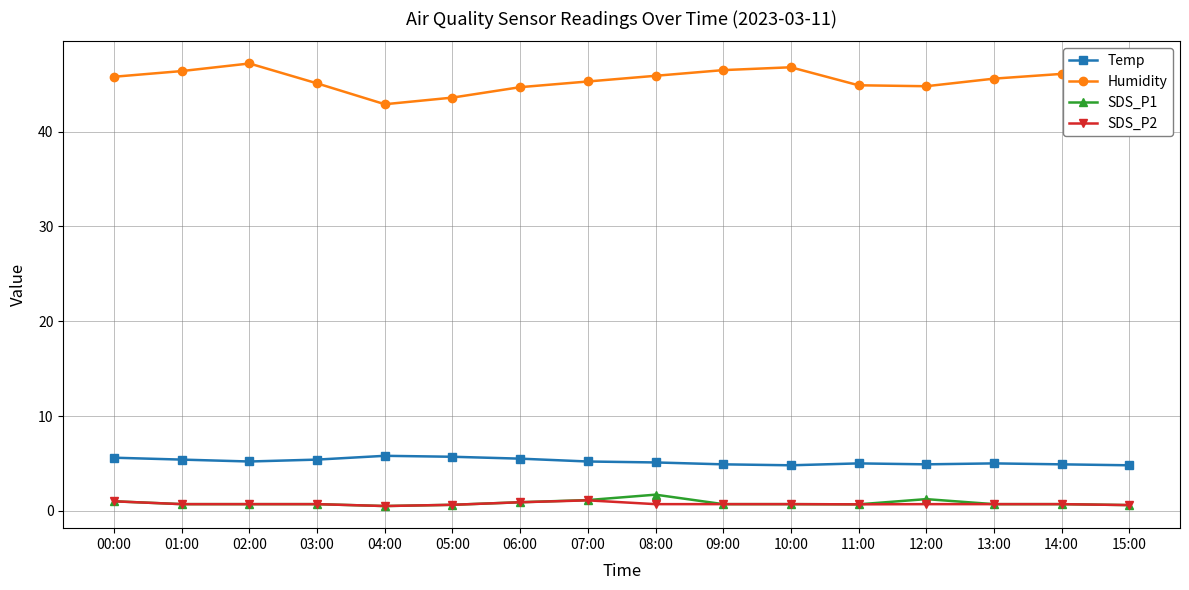

What is the sum of the SDS_P2 values at 09:00 and 00:00?

1.7